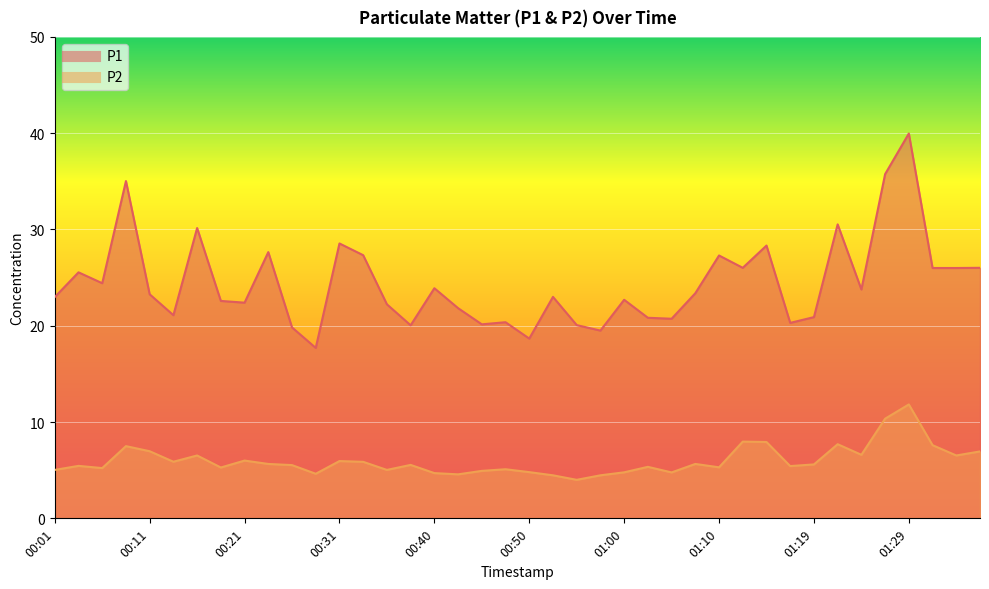

What is the difference between the maximum and minimum values in the P2 series?

7.8